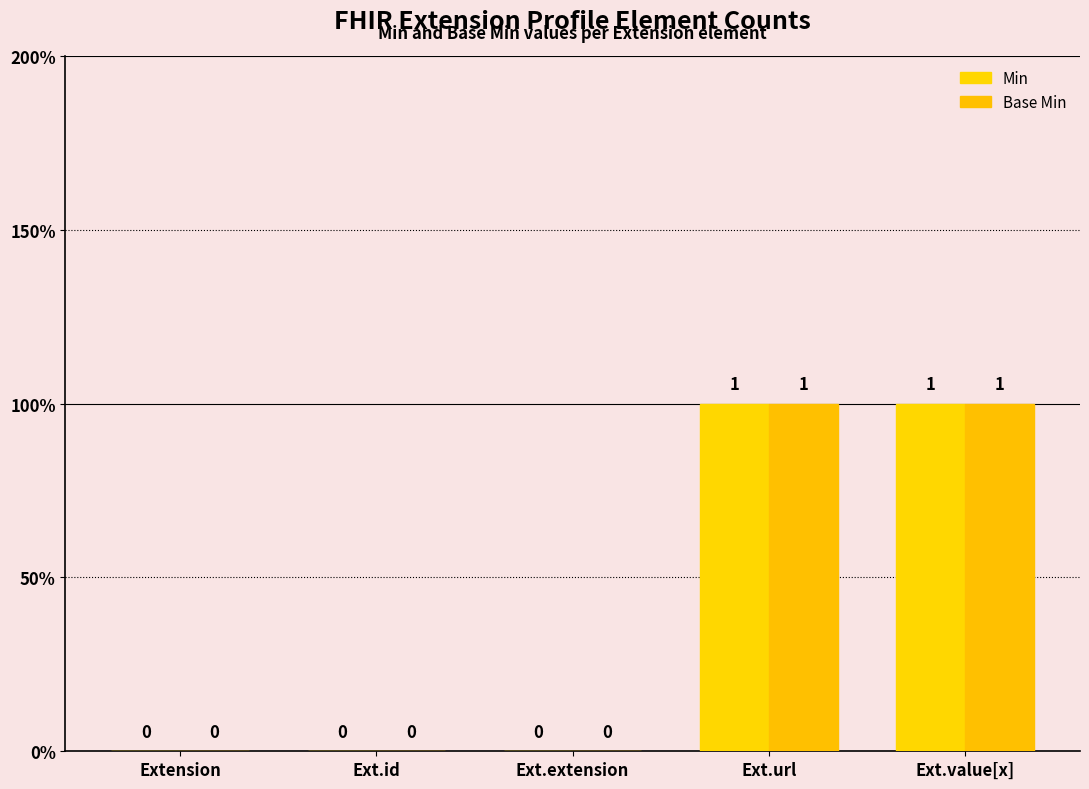

What is the total value across all series at Ext.value[x]?

2